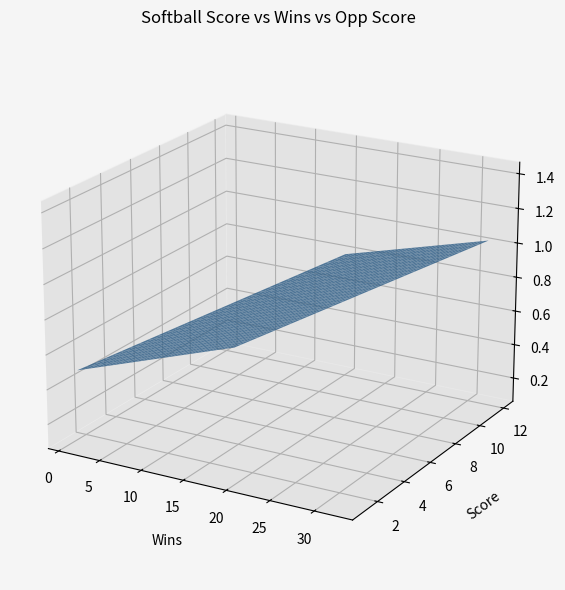

Reading left to right, list all the values displayed in this chart.

SCORE: 0=2	1=10	2=2	3=3	4=10	5=2	6=7	7=4	8=10	9=5	10=4	11=3	12=6	13=3	14=4	15=9	16=3	17=10	18=4	19=4	20=2	21=5	22=1	23=2	24=3	25=5	26=12	27=10	28=6	29=4	30=8	31=4
WINS: 0=21	1=3	2=22	3=24	4=5	5=19	6=12	7=19	8=1	9=12	10=22	11=19	12=19	13=16	14=22	15=22	16=12	17=32	18=32	19=24	20=15	21=9	22=32	23=15	24=12	25=22	26=22	27=12	28=22	29=1	30=21	31=22
OPP_SCORE: 0=1	1=0	2=0	3=2	4=0	5=1	6=0	7=2	8=0	9=4	10=1	11=2	12=0	13=2	14=0	15=0	16=0	17=1	18=1	19=5	20=1	21=0	22=0	23=1	24=0	25=0	26=2	27=0	28=0	29=0	30=1	31=0